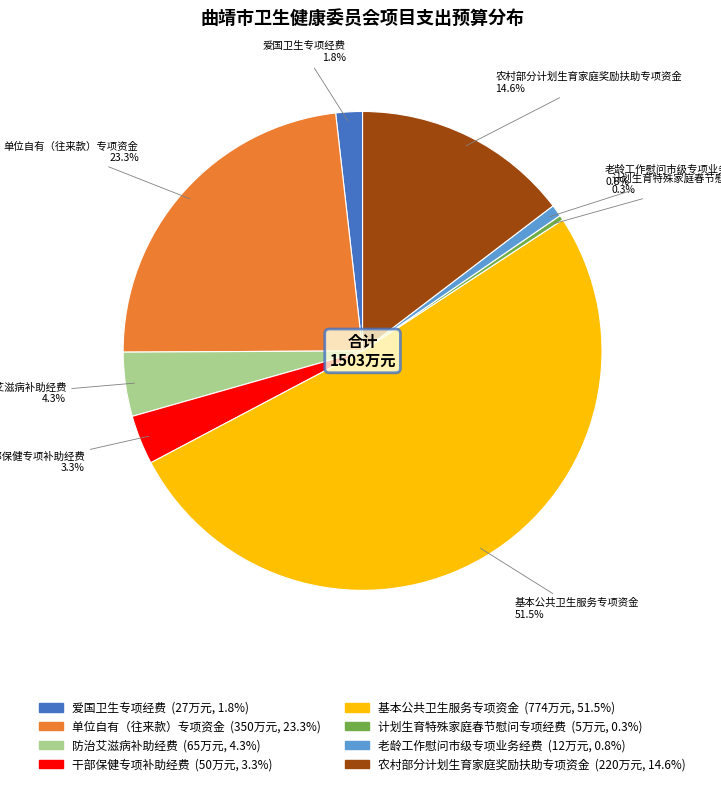

Is there a majority slice in this chart?

Yes